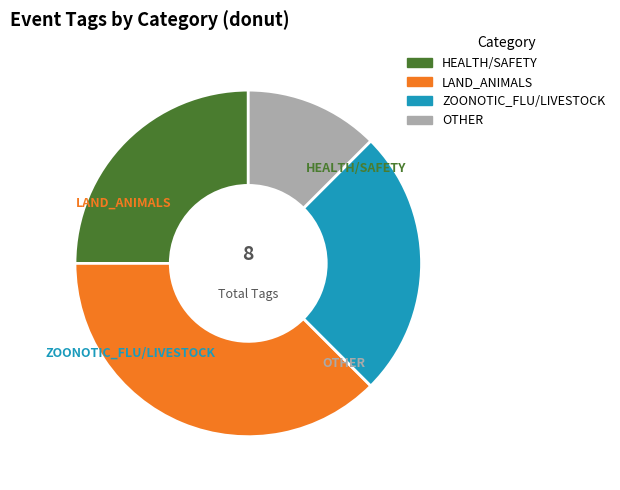

Count the number of slices in the pie.

4